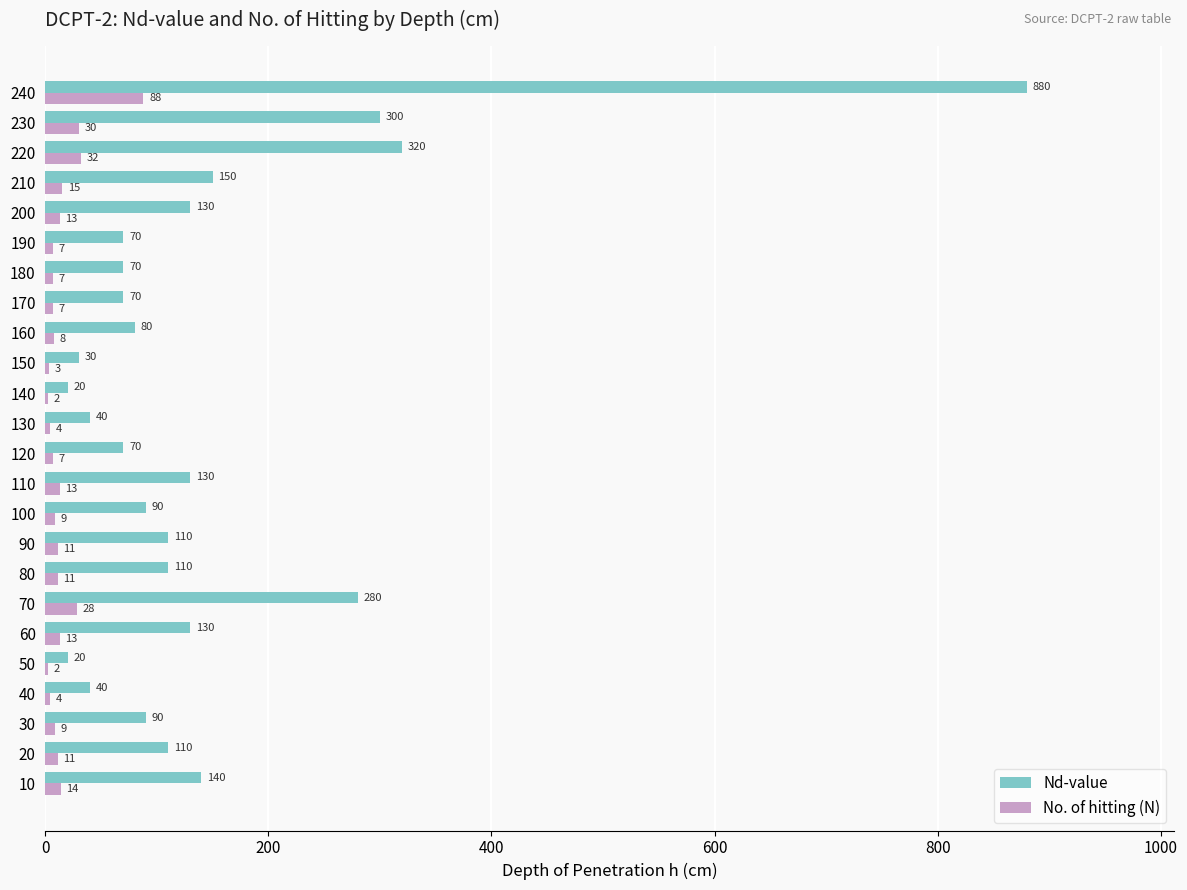

Which series changed the most between 60 and 100?

Nd-value